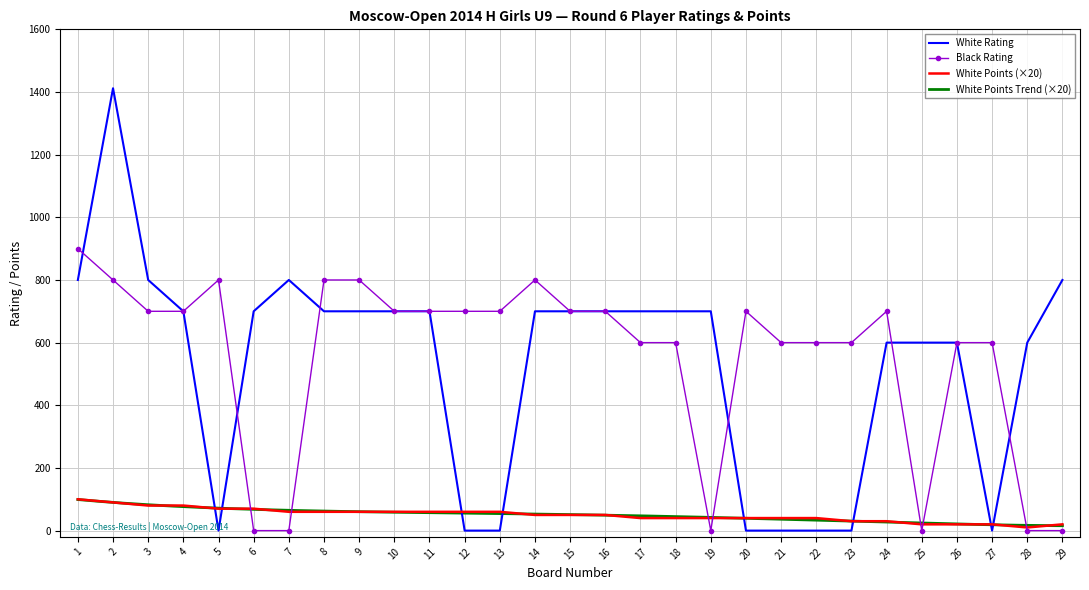

True or false: Black Rating and White Points cross at least once.

True